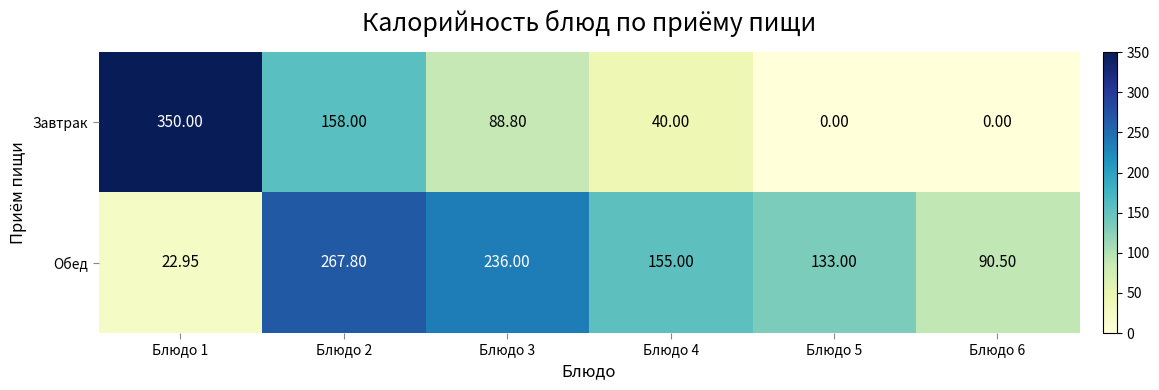

Rank the series by their average value, from lowest to highest.

Завтрак, Обед